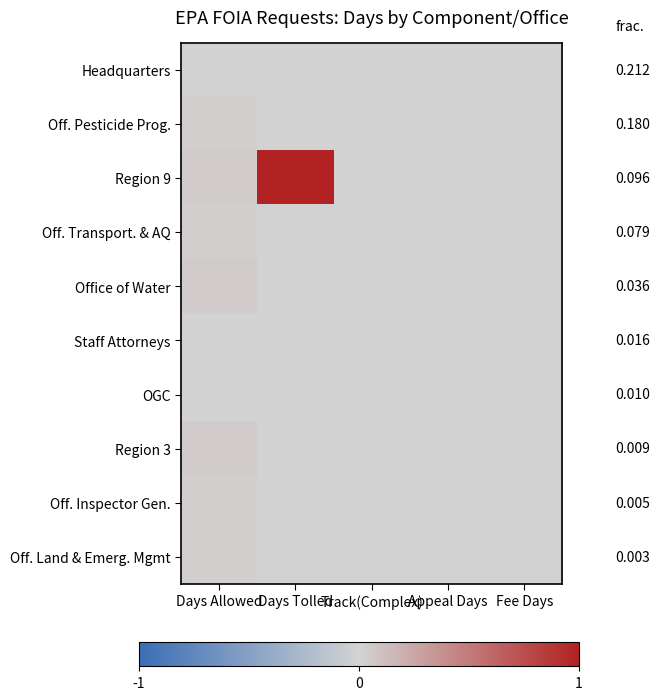

At which label does Region 9 reach its minimum?

Track(Complex)